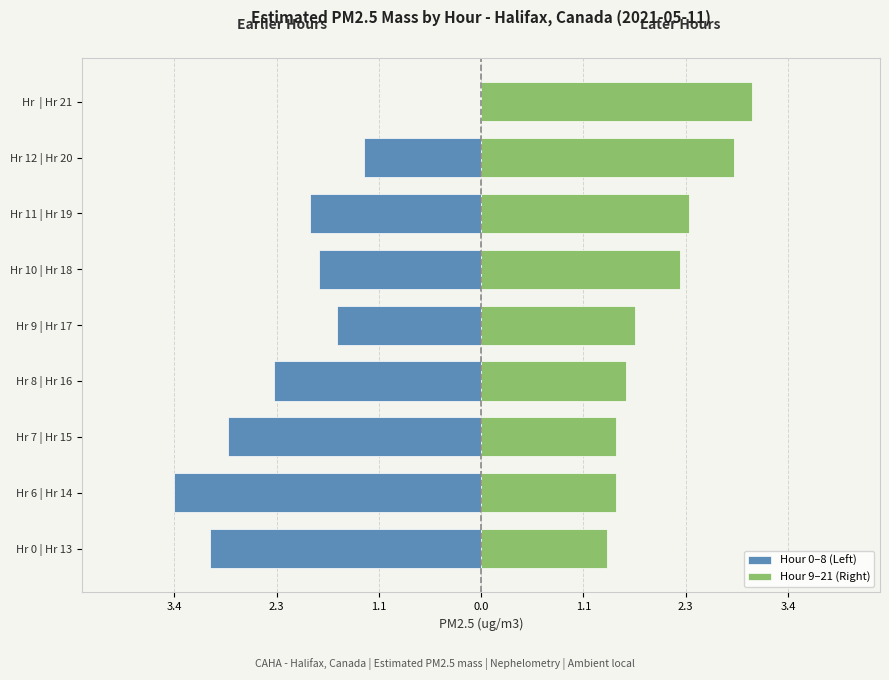

Rank the series at Hr 9 | Hr 17 from lowest to highest value.

Hour 0–8 (Left), Hour 9–21 (Right)